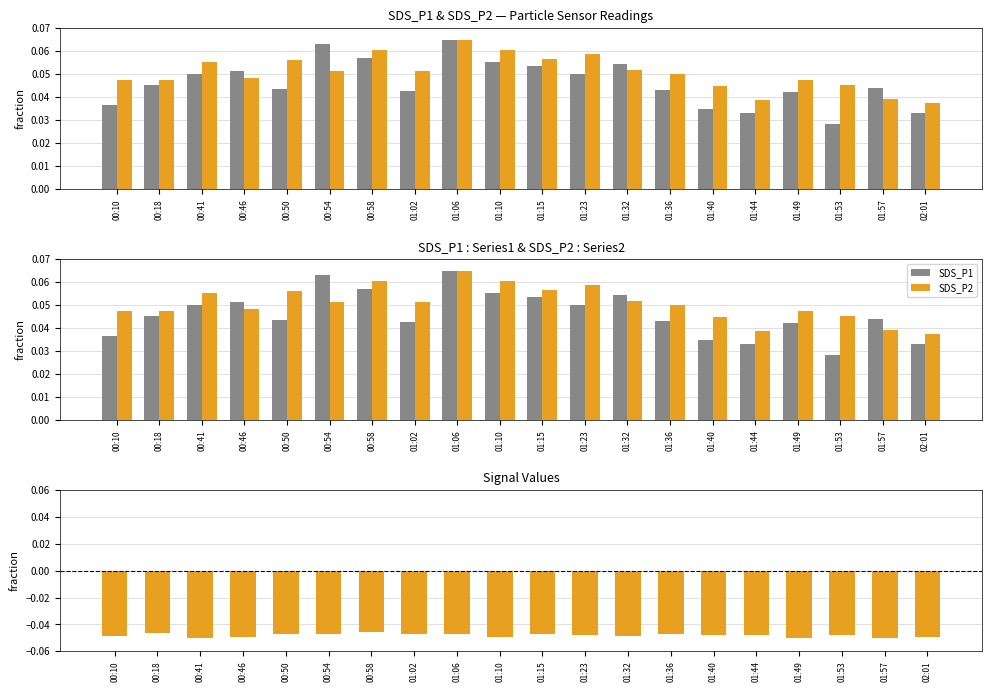

Rank the categories by Signal value from highest to lowest.

00:58, 00:18, 00:54, 01:02, 01:06, 00:50, 01:15, 01:36, 01:23, 01:40, 01:44, 01:53, 00:10, 01:32, 00:46, 01:10, 02:01, 00:41, 01:49, 01:57